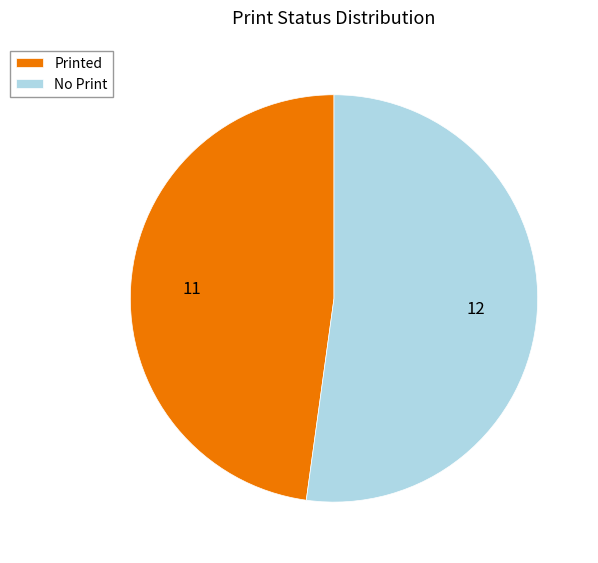

Approximately how many times larger is the value at Printed compared to No Print?

0.9